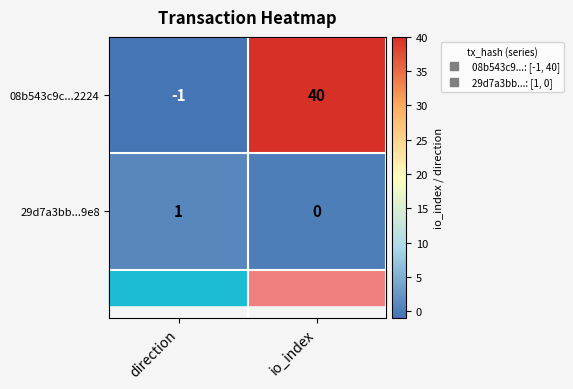

Which series has the widest spread of values?

08b543c9c...2224